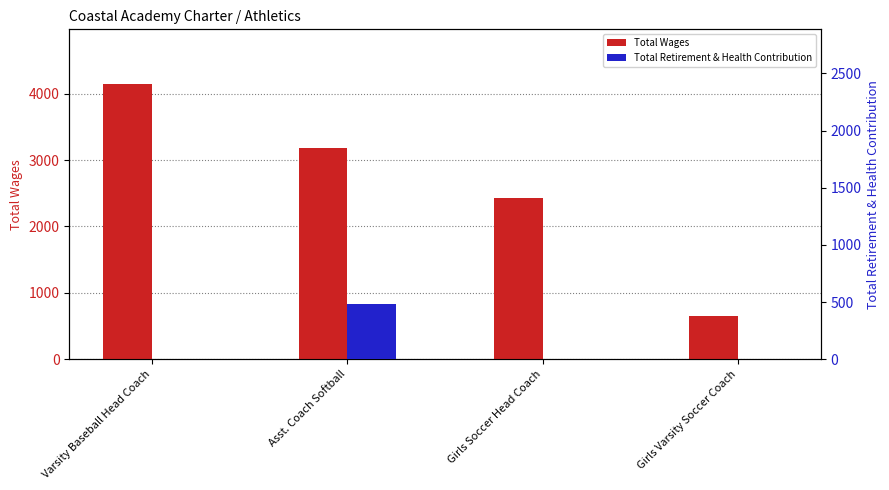

How many categories are shown in the chart?

4